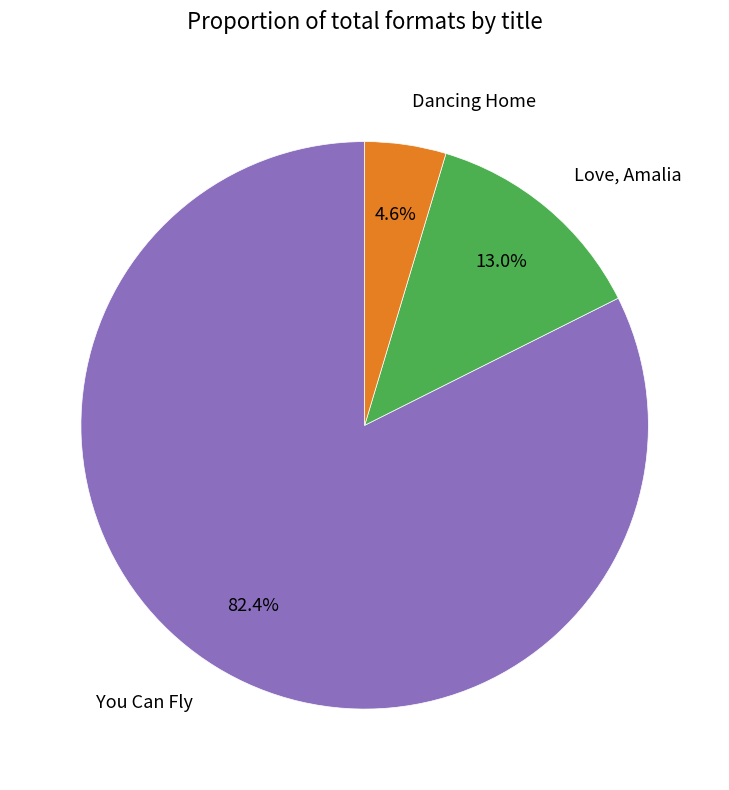

Which slice is the smallest?

Dancing Home